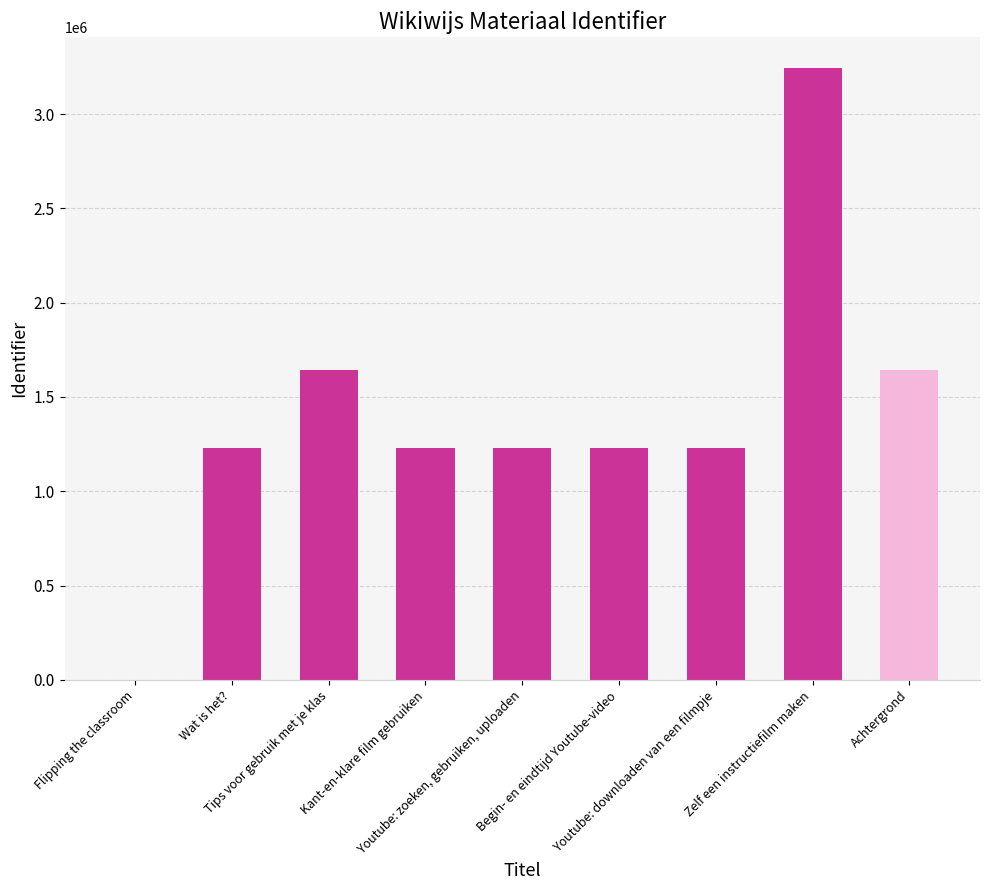

What is the sum of the values at Begin- en eindtijd Youtube-video and Achtergrond?

2868966